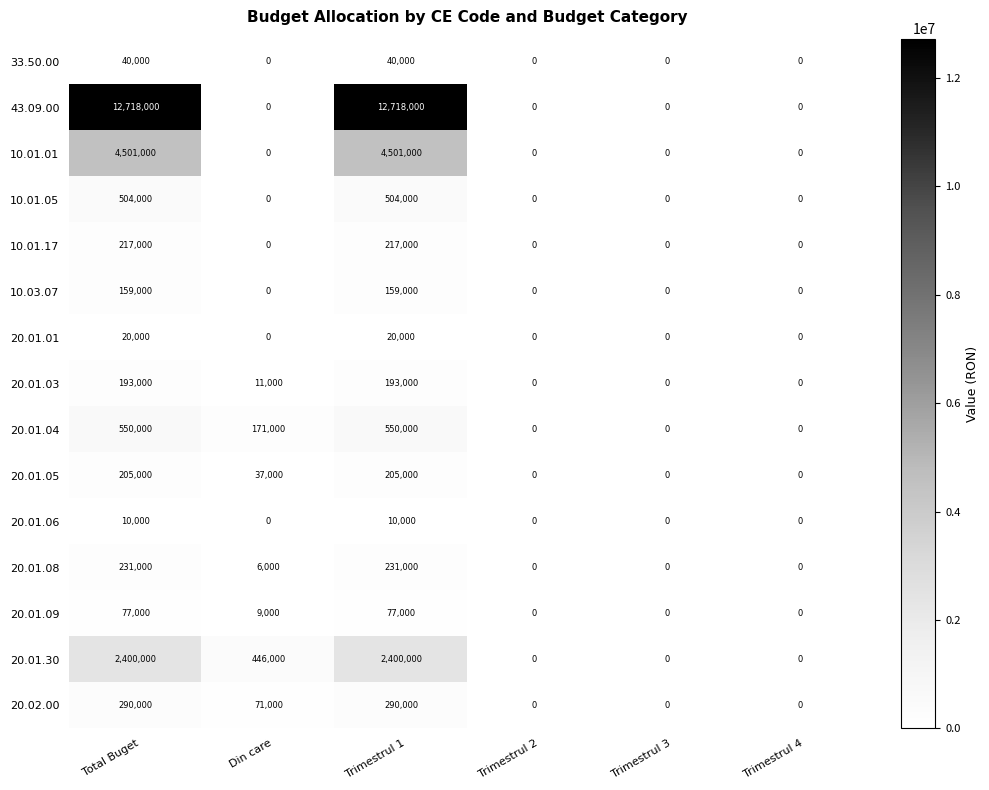

What is the total value across all series at Total Buget?

22115000